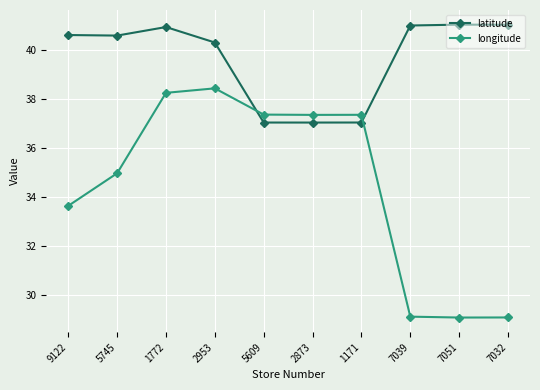

Is this an area chart (filled region under the line)?

No